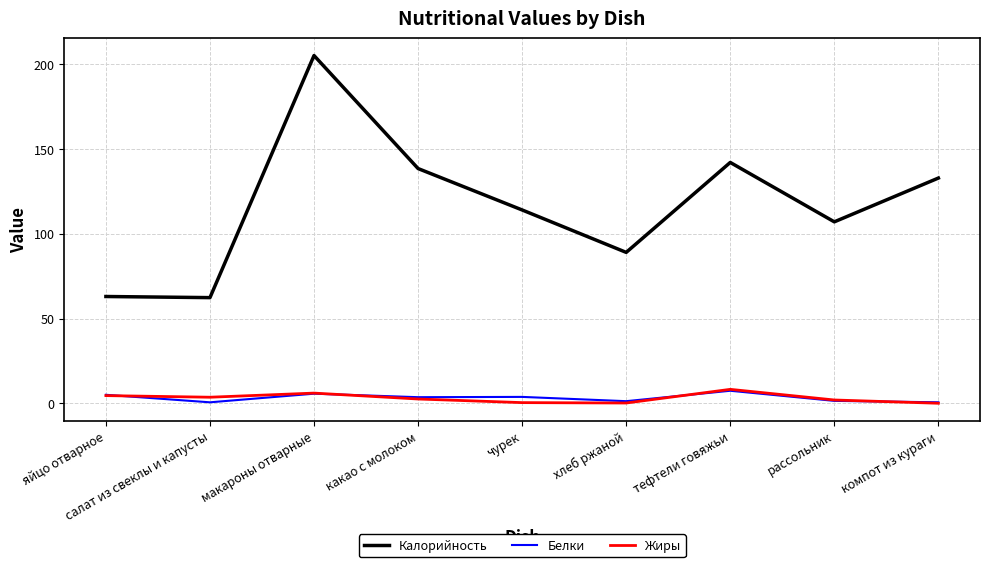

The value of Калорийность at салат из свеклы и капусты is 31.4. True or false?

False